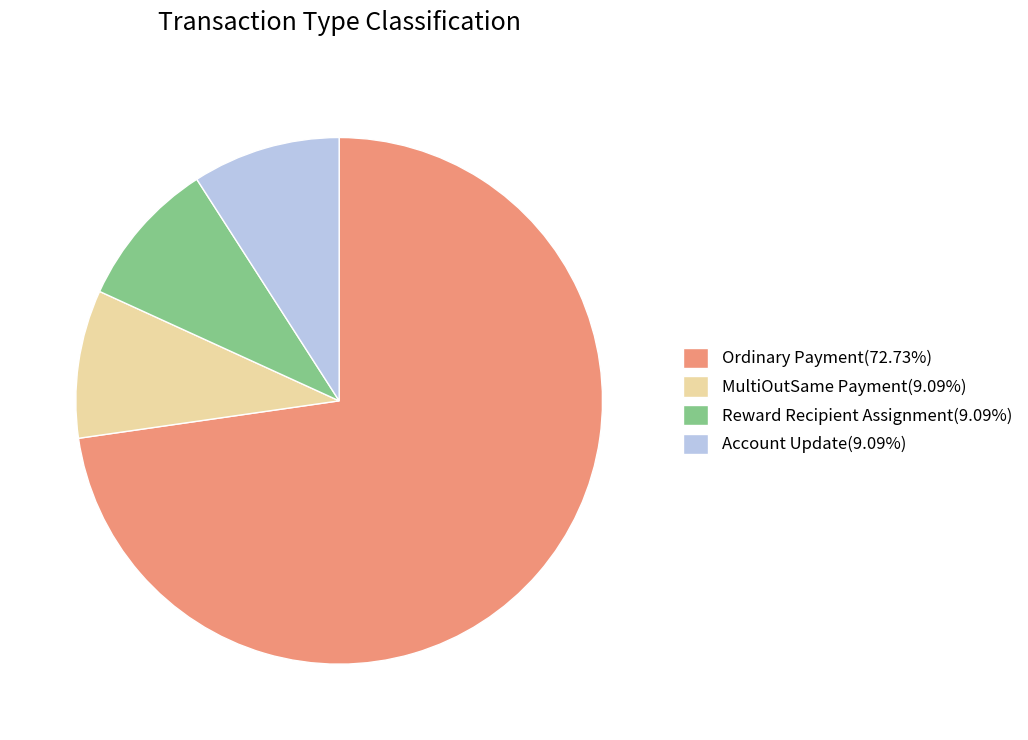

Approximately how many times larger is the value at Ordinary Payment(72.73%) compared to Account Update(9.09%)?

8.0